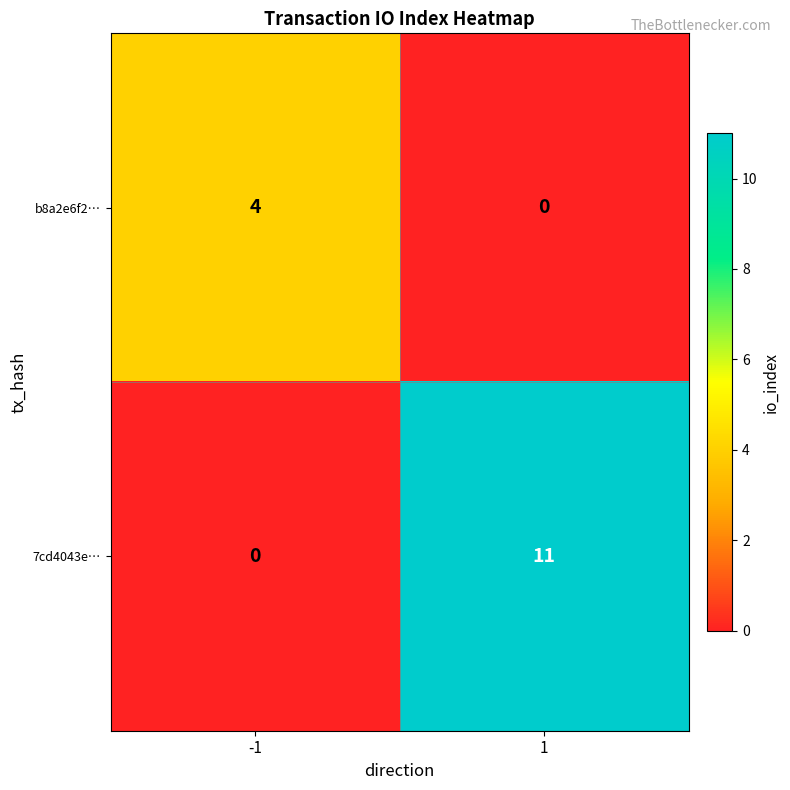

Count the number of data series in this chart.

2